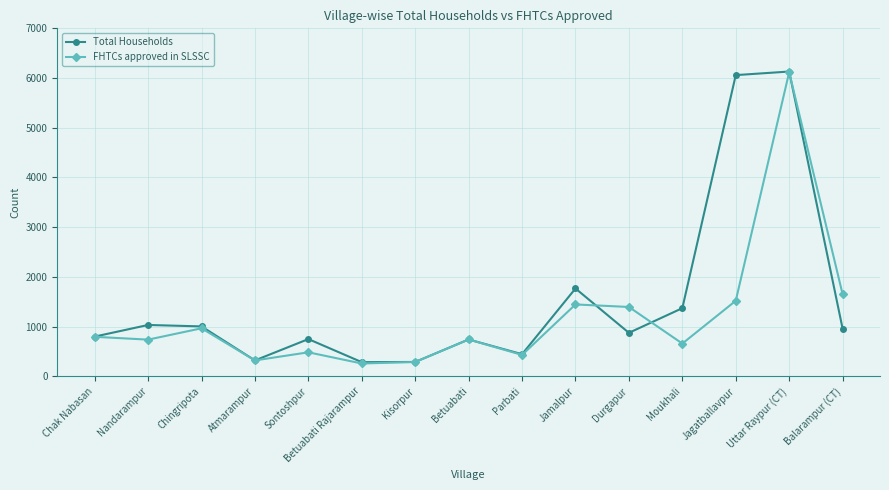

How many distinct data groups are displayed?

2